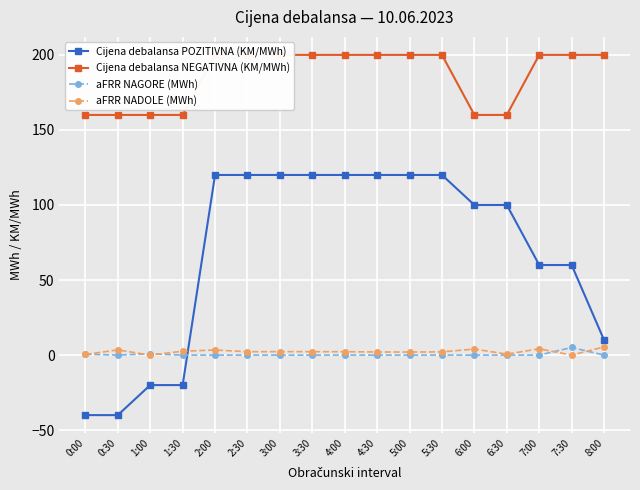

Rank the series at 3:30 from highest to lowest value.

Cijena debalansa NEGATIVNA (KM/MWh), Cijena debalansa POZITIVNA (KM/MWh), aFRR NADOLE (MWh), aFRR NAGORE (MWh)